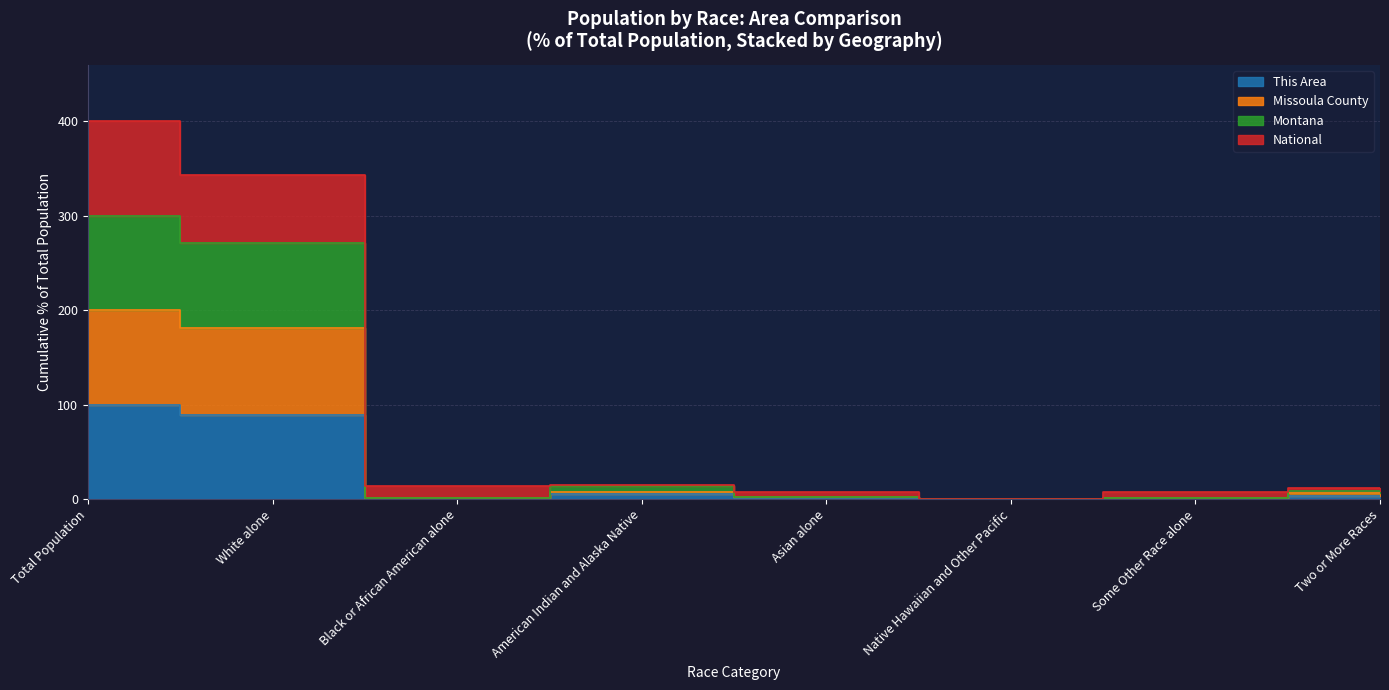

How many interior local valleys does the This Area series have?

2